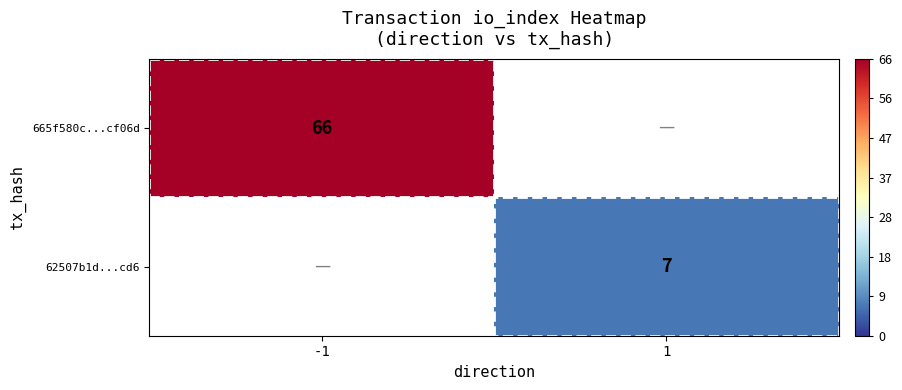

Count the number of data series in this chart.

2